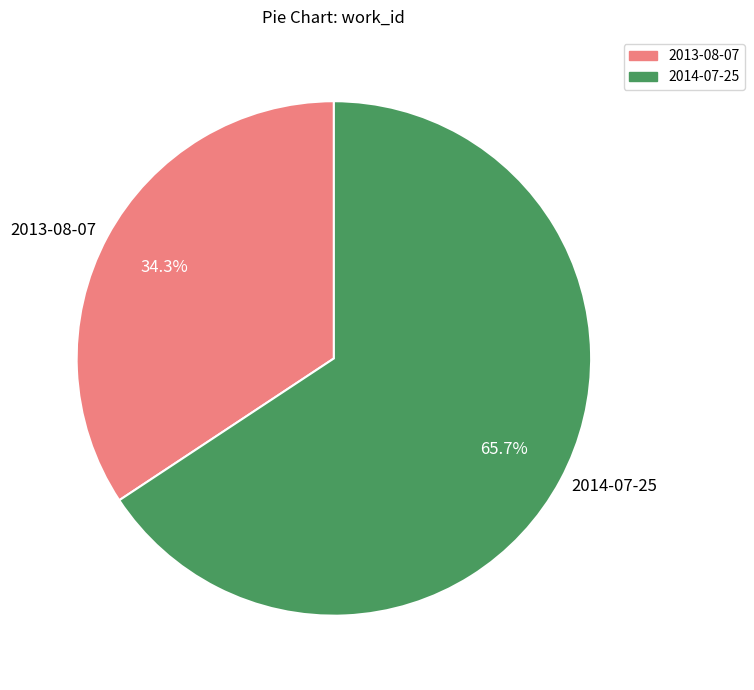

To the nearest percent, what portion does 2014-07-25 represent?

66%